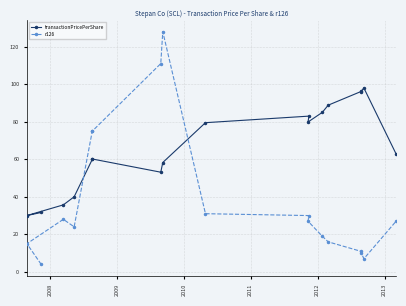

How many lines are shown in the chart?

2